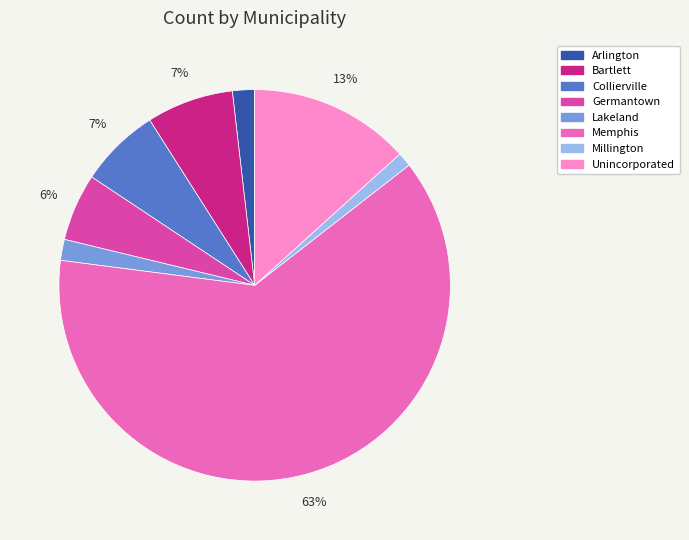

The Millington slice represents 11% of the pie. True or false?

False